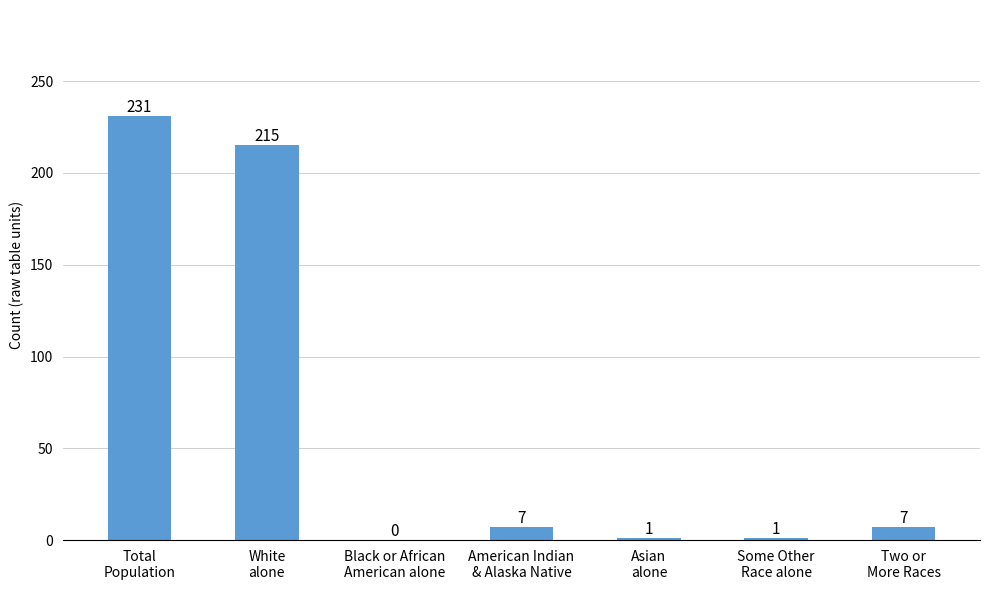

What is the greatest value displayed?

231